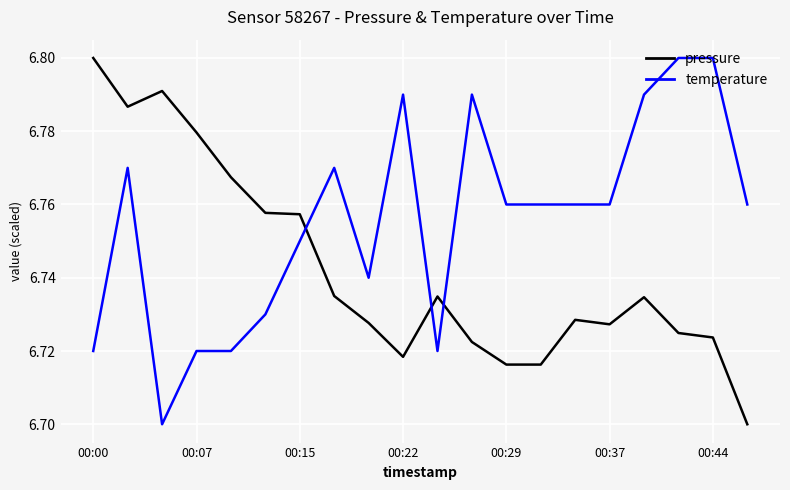

True or false: pressure and temperature cross at least once.

True